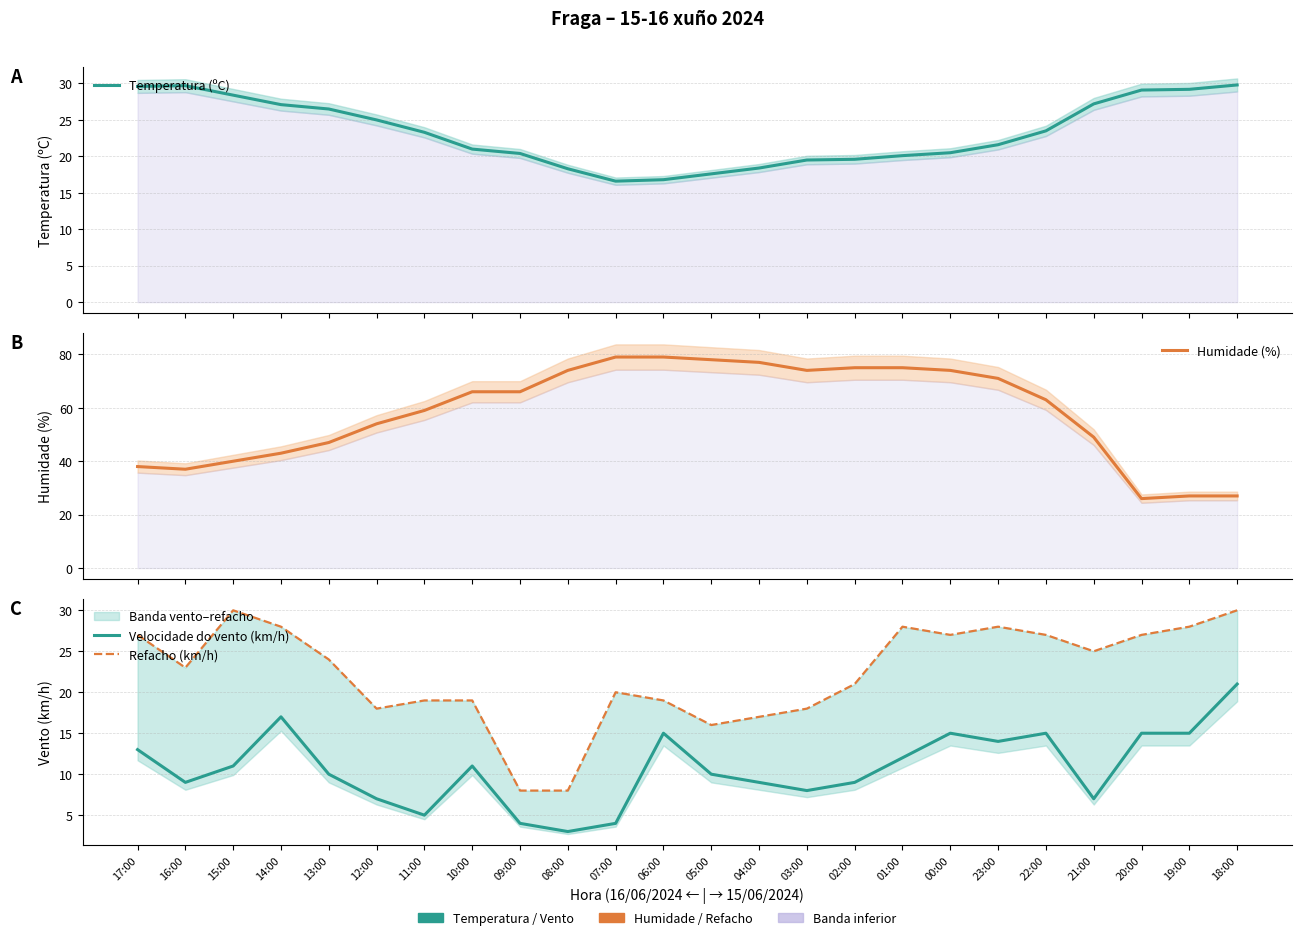

What is the average value of the Refacho (km/h) series?

22.3